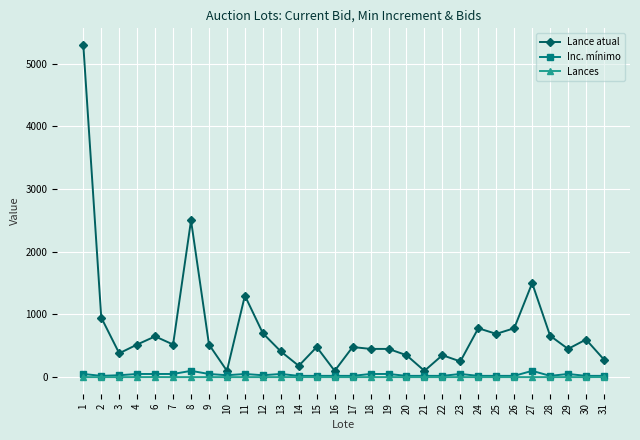

Which series has the largest total across all categories?

Lance atual